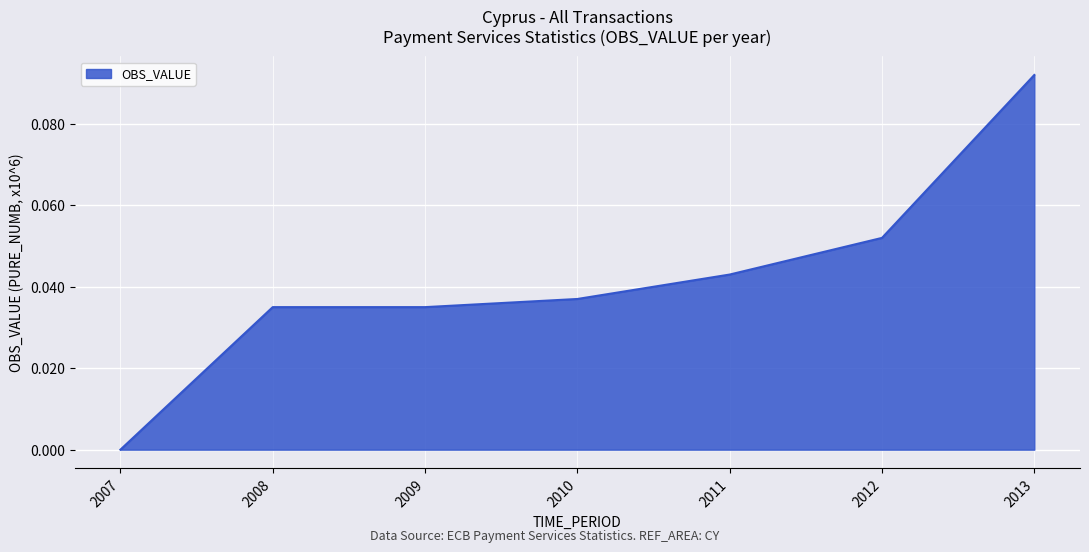

Between 2013 and 2007, which is larger?

2013